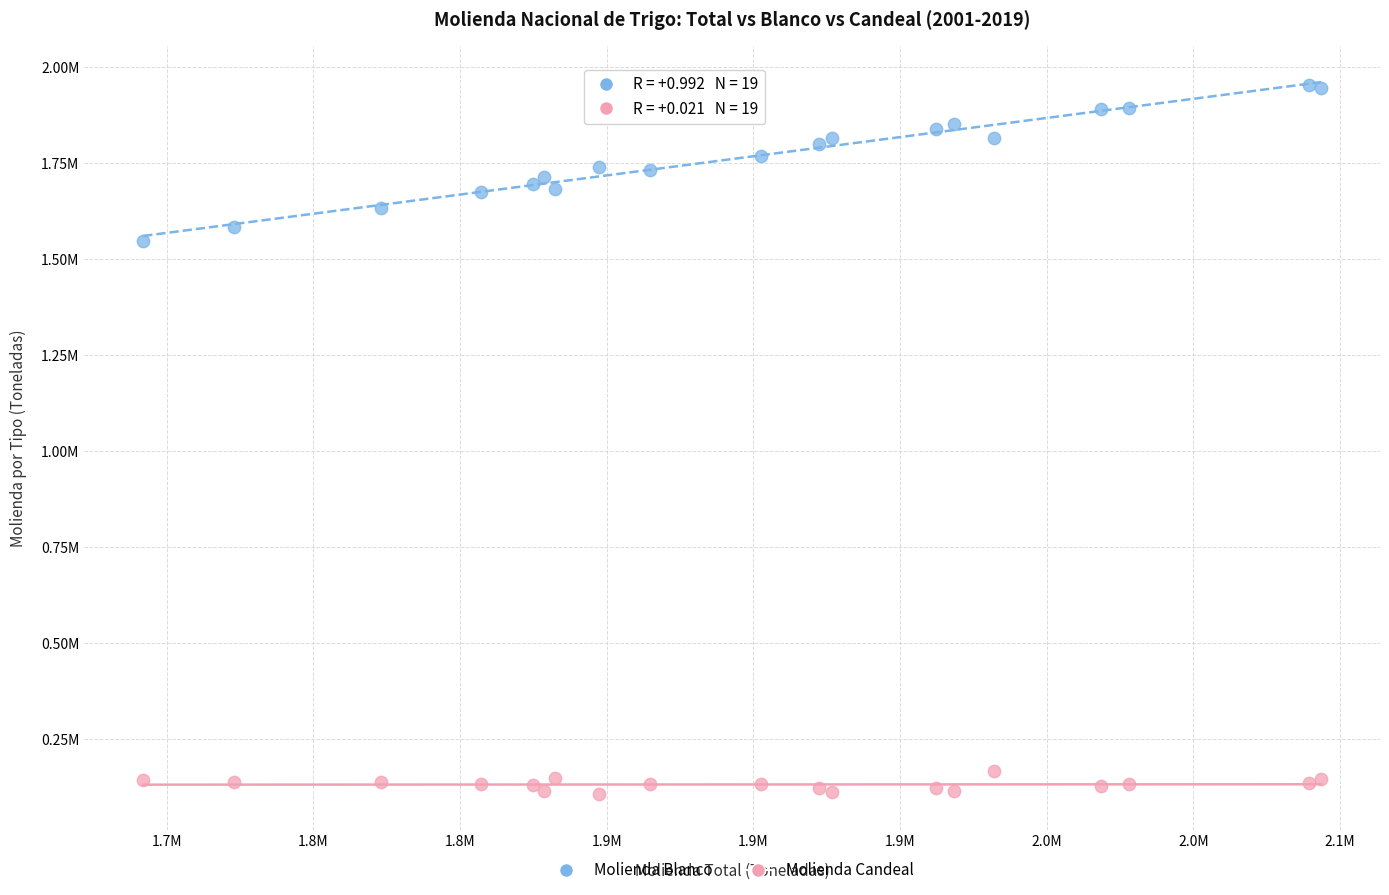

Which series contains the highest Y value?

Molienda Blanco